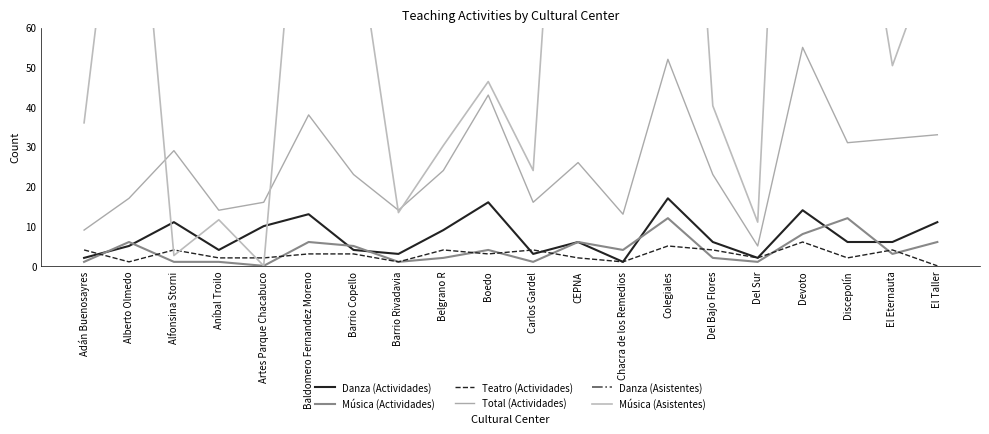

What is the label of the 13th point from the right?

Barrio Rivadavia